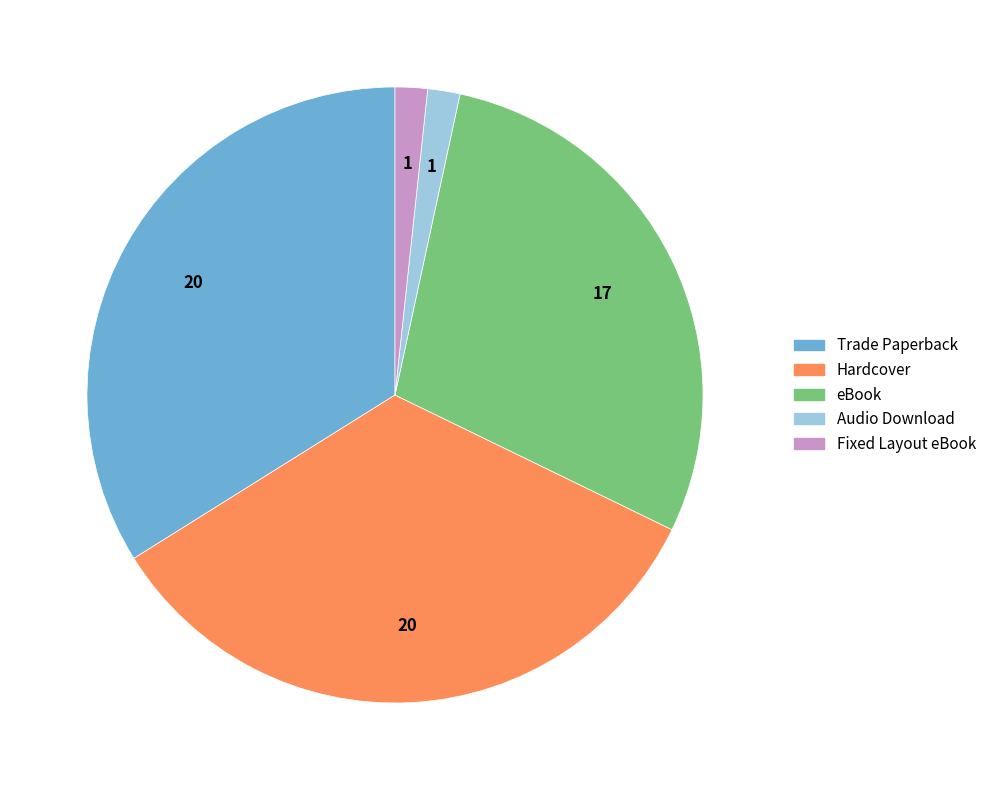

Combined, do eBook and Hardcover account for over 50%?

Yes